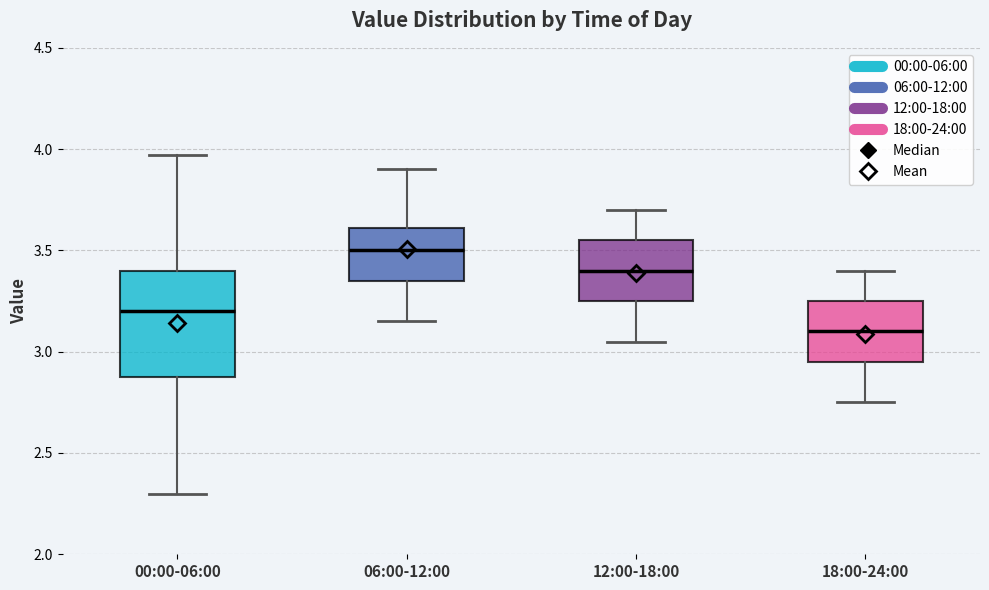

Which box's median line is the highest?

06:00-12:00